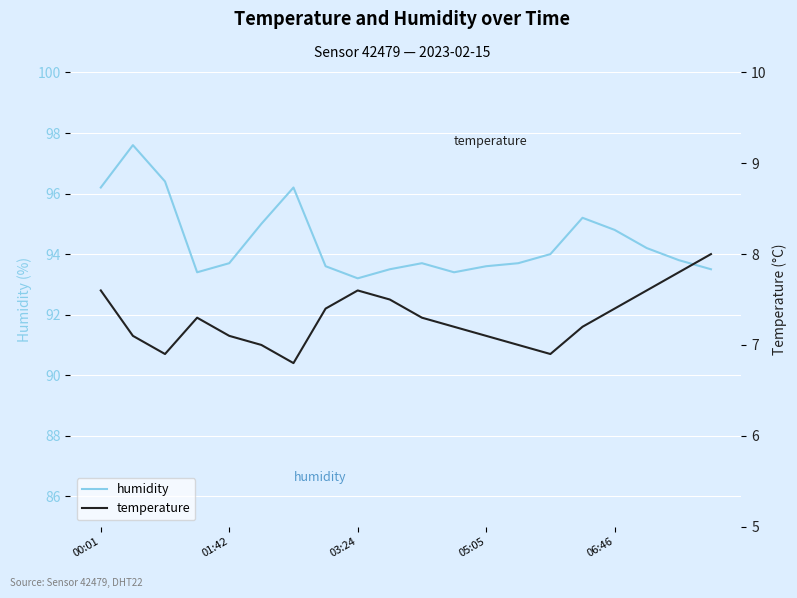

What is the highest value of the humidity series?

97.6